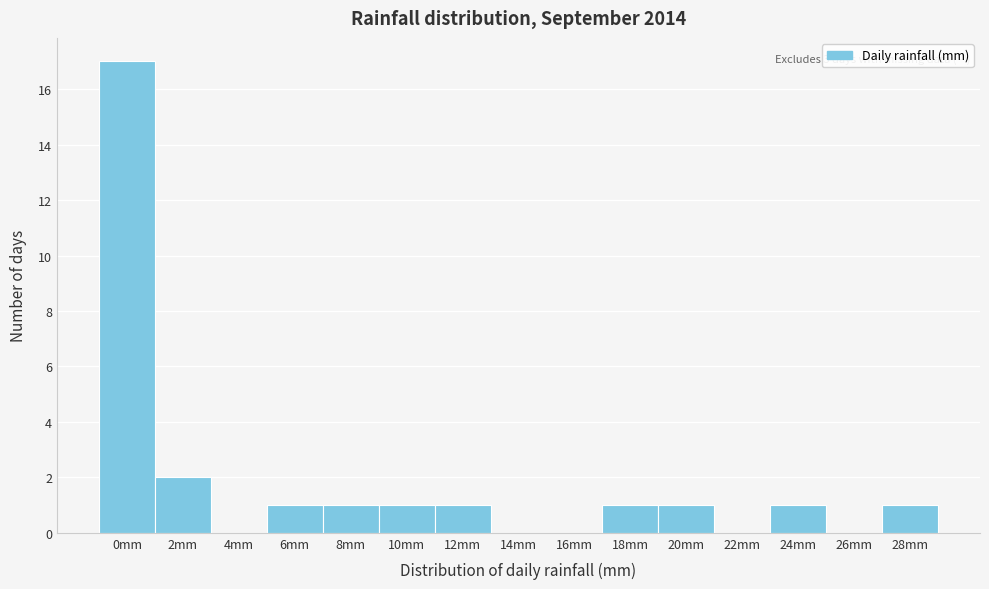

Reading right to left, transcribe all the data shown in this chart.

28mm=1	26mm=0	24mm=1	22mm=0	20mm=1	18mm=1	16mm=0	14mm=0	12mm=1	10mm=1	8mm=1	6mm=1	4mm=0	2mm=2	0mm=17